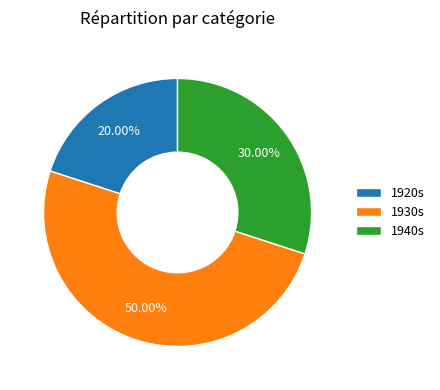

Which slice is the largest?

1930s